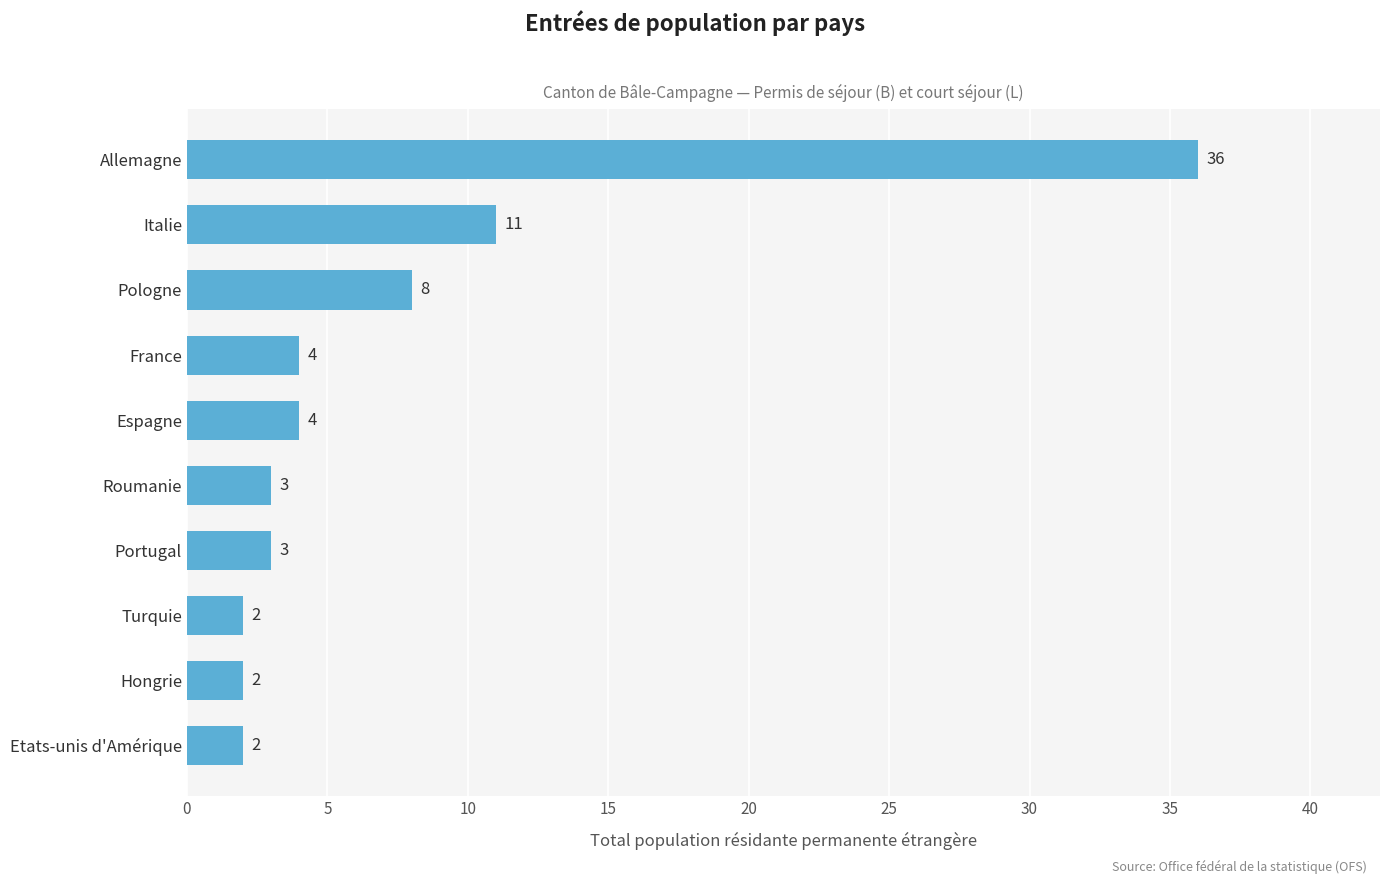

Reading bottom to top, extract all data points from this chart.

2	2	2	3	3	4	4	8	11	36